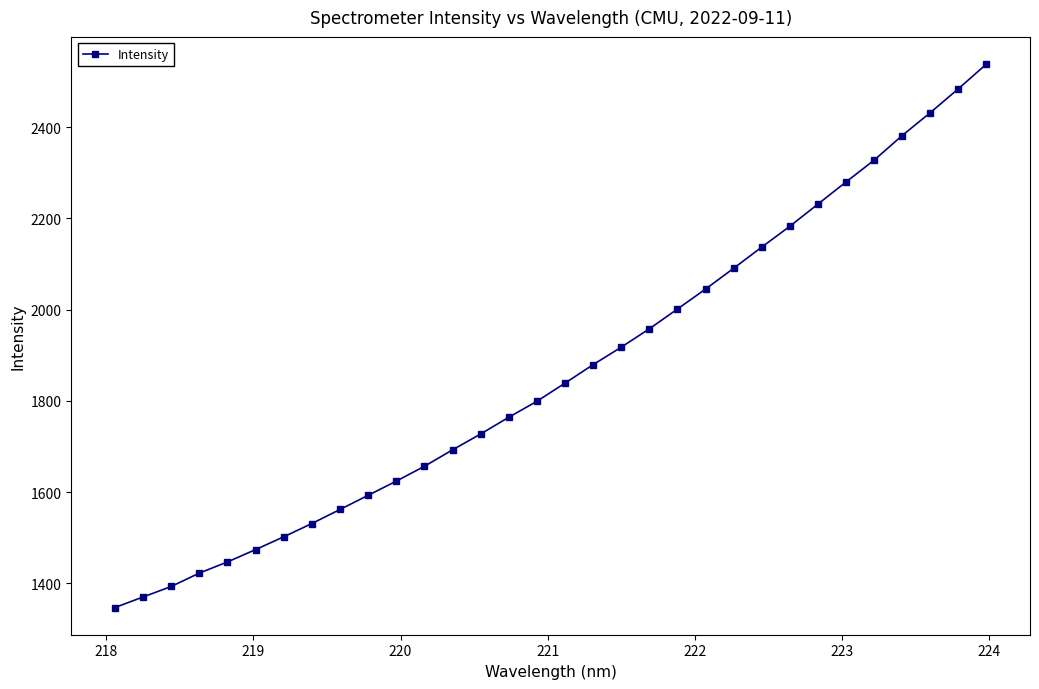

What is the sum of all values?

59631.6